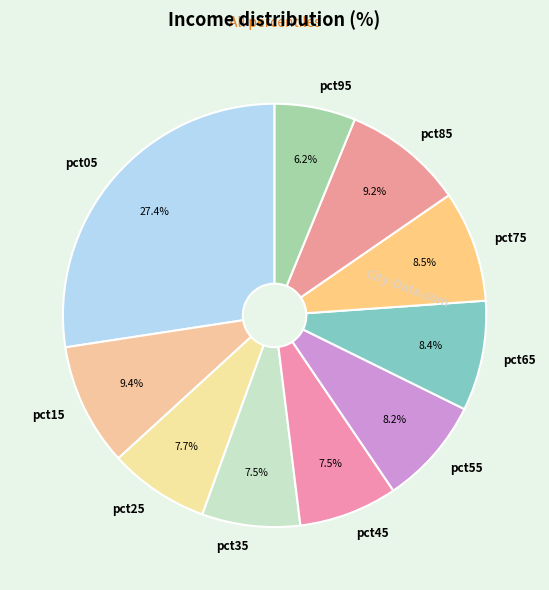

What is the ratio of the value at pct85 to the value at pct05?

0.3